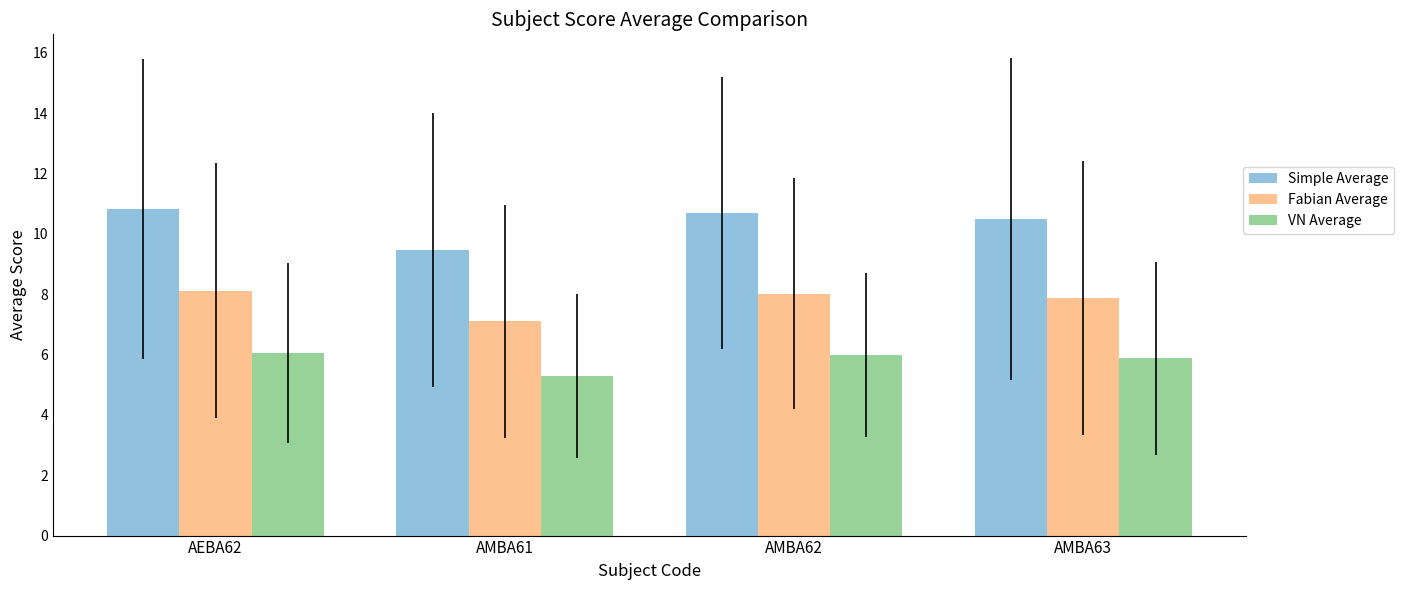

What is the label of the 4th bar from the right?

AEBA62